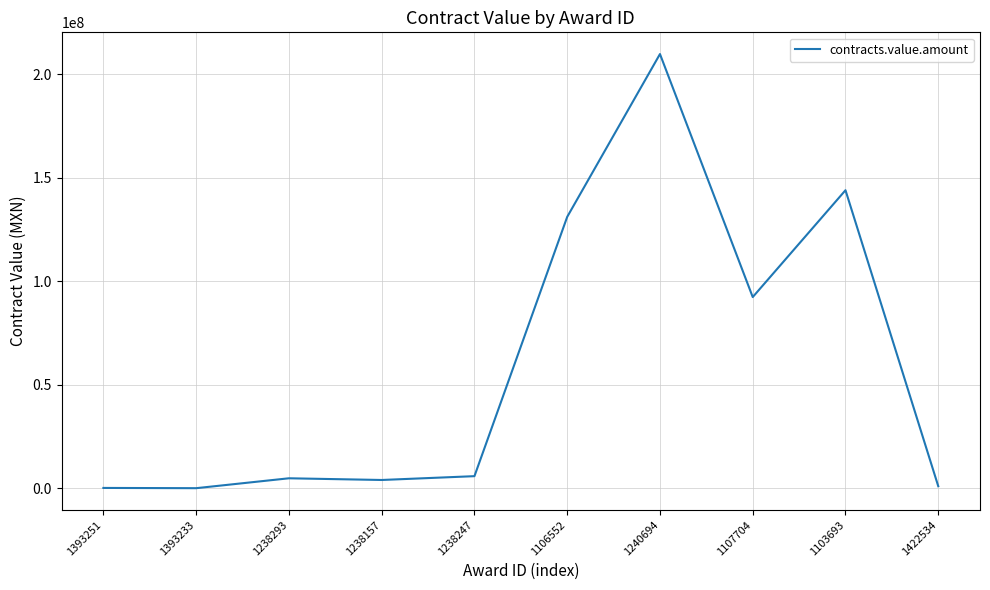

What is the difference between the values at 1238293 and 1240694?

204911412